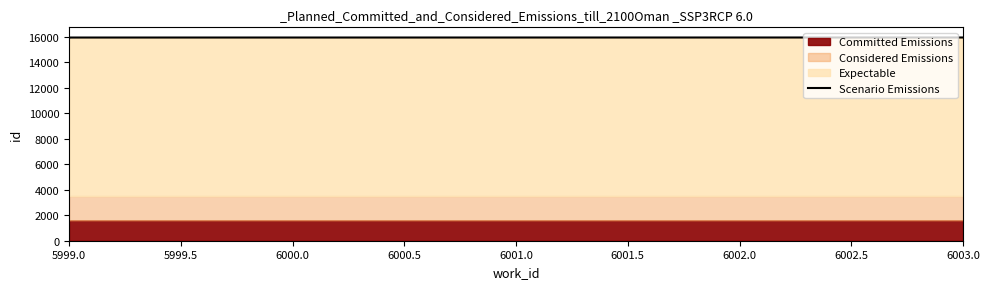

What is the average value?

15943.0